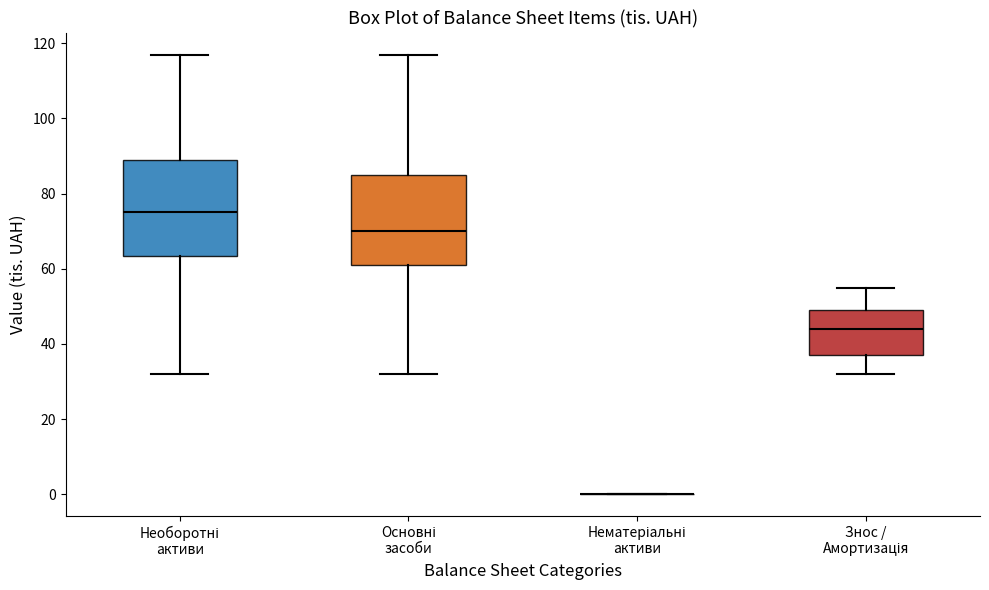

Reading left to right, transcribe this box plot: for each box, give where its median line is, the range the box spans, and where its two whiskers end, as read against the y-axis. The values are not printed on the chart, so give them approximately, as read against the axis.

Необоротні активи: median 76, box 64 to 90, whiskers 32 to 118
Основні засоби: median 70, box 62 to 86, whiskers 32 to 118
Нематеріальні активи: box collapsed to a line at 0, whiskers 0 to 0
Знос / Амортизація: median 44, box 38 to 50, whiskers 32 to 56